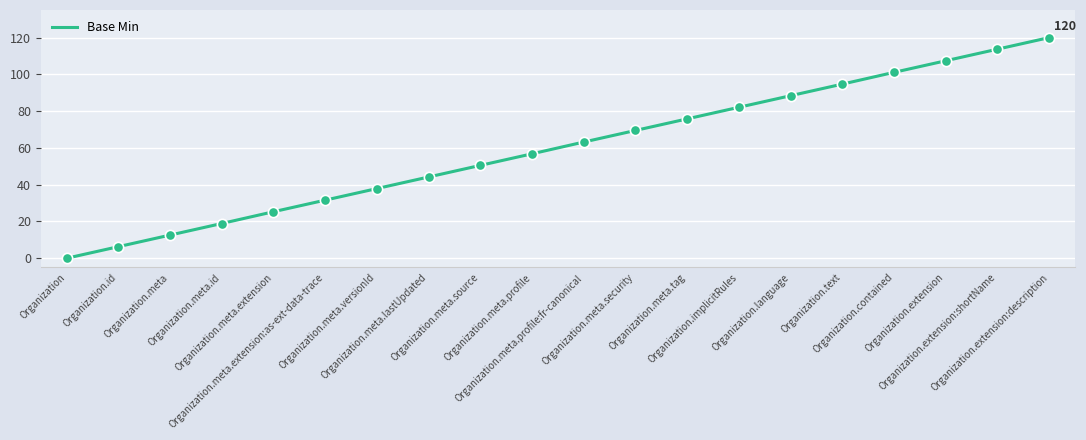

Between Organization.meta.tag and Organization.meta.id, which is larger?

Organization.meta.tag